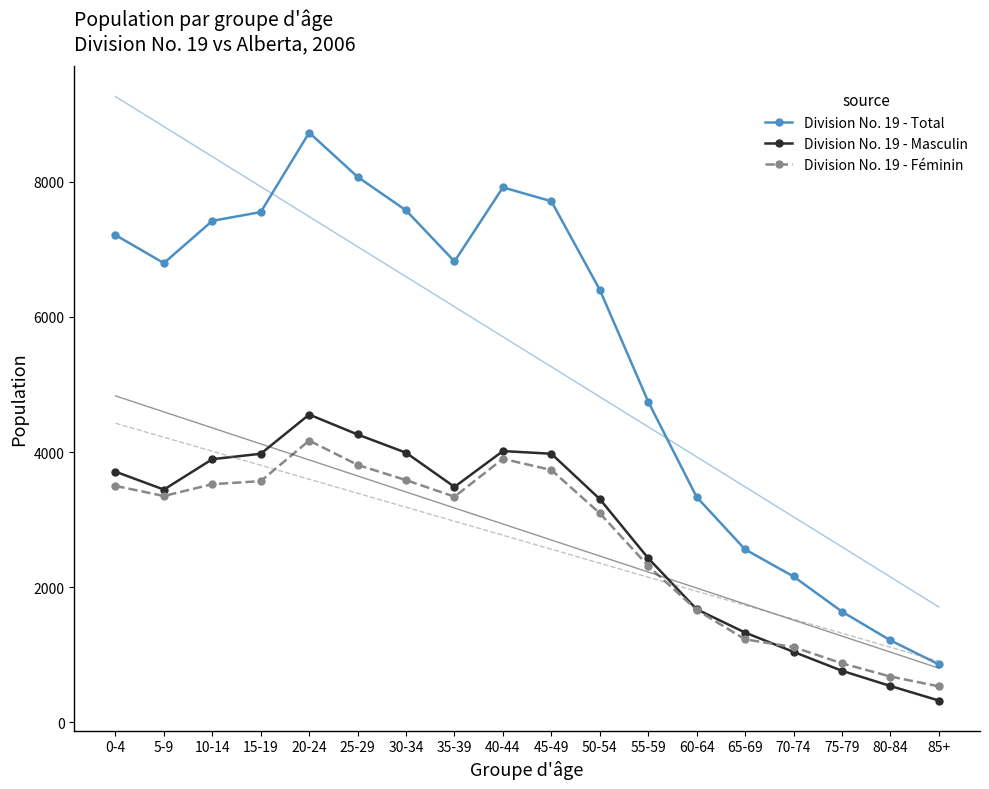

Which category has the lowest value across all series?

85+